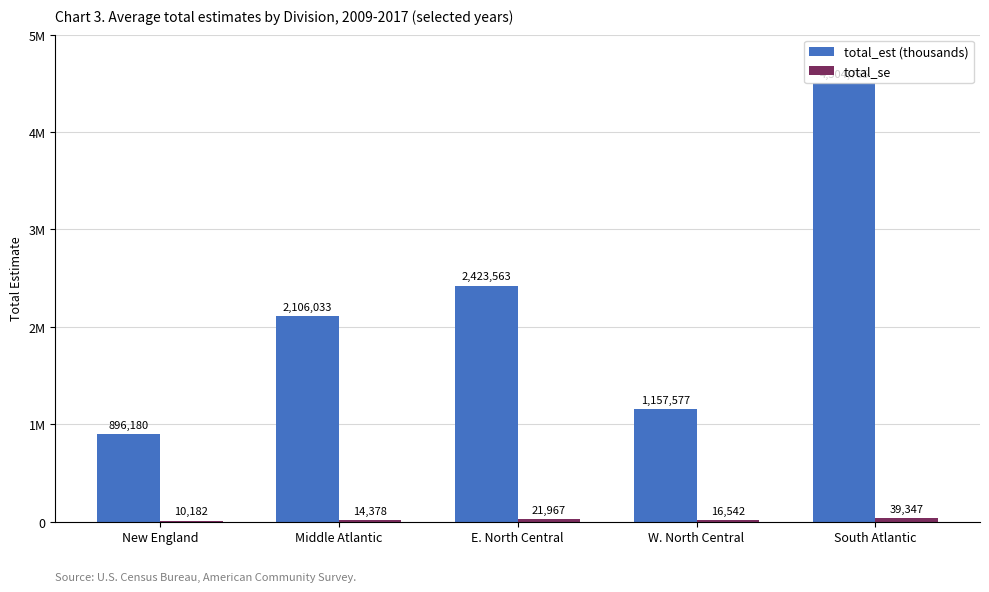

Is the value of total_se at W. North Central greater than the value of total_est (thousands) at New England?

No